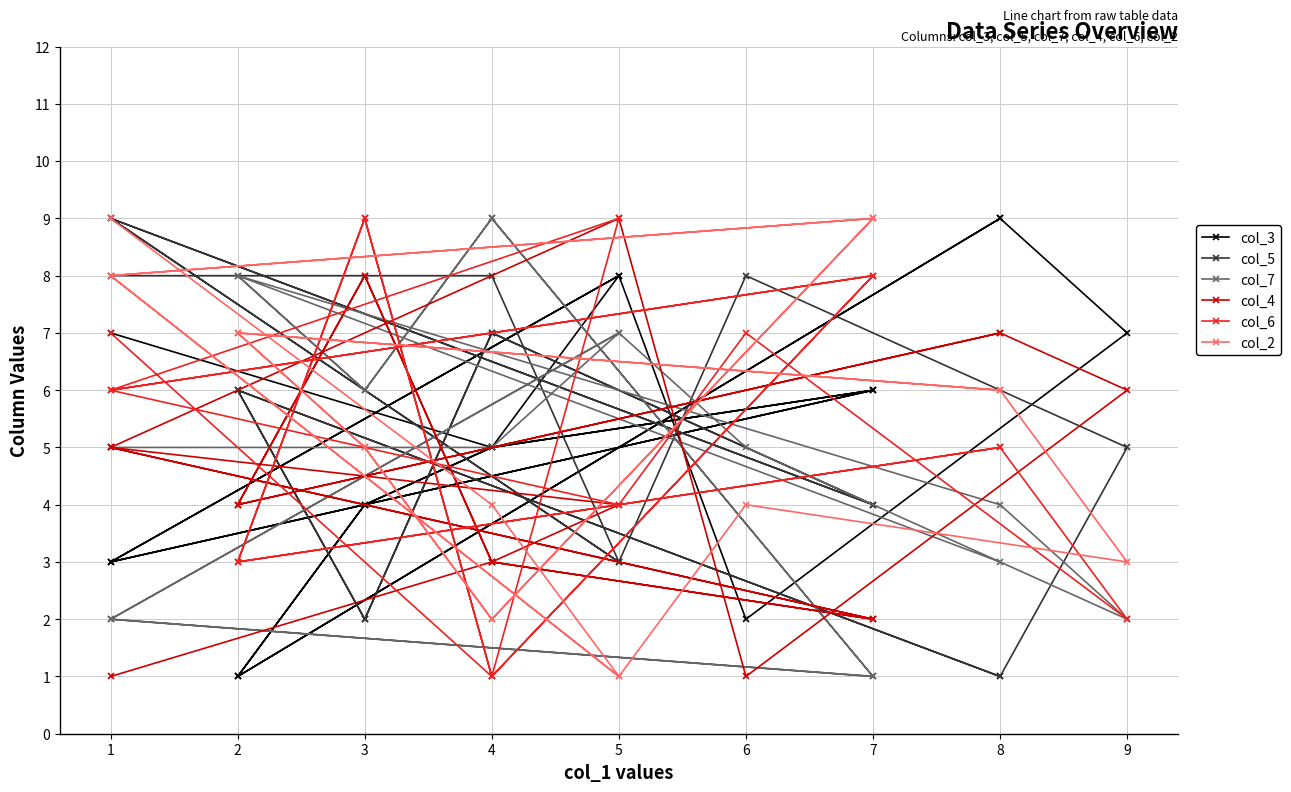

Rank the categories by col_4 value from lowest to highest.

1, 6, 7, 7, 4, 4, 4, 5, 2, 2, 1, 1, 9, 8, 8, 3, 3, 5